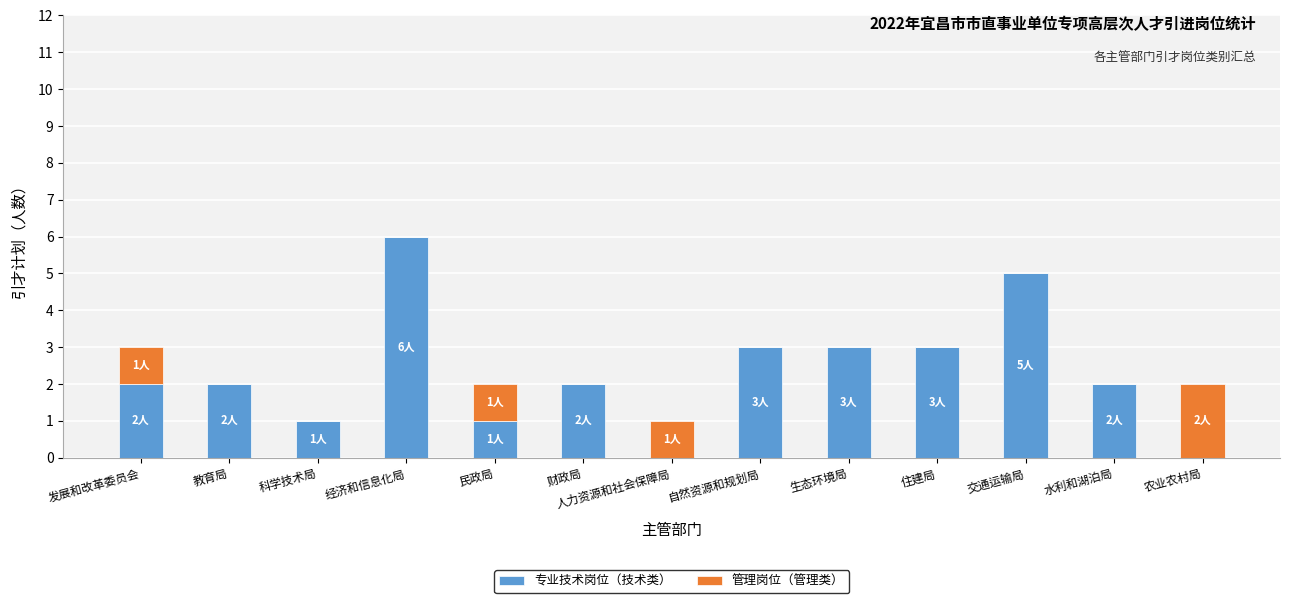

What is the total value across all series at 住建局?

3